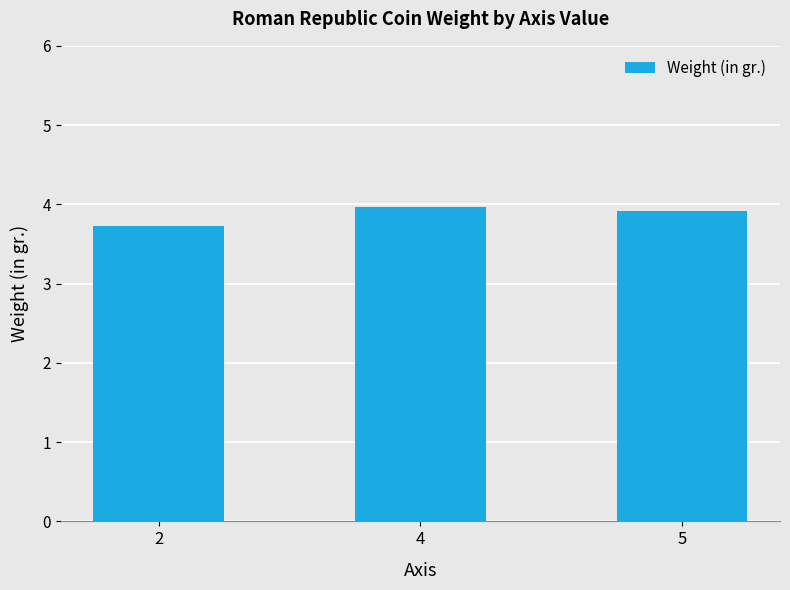

The value at 2 is 3.7. True or false?

True